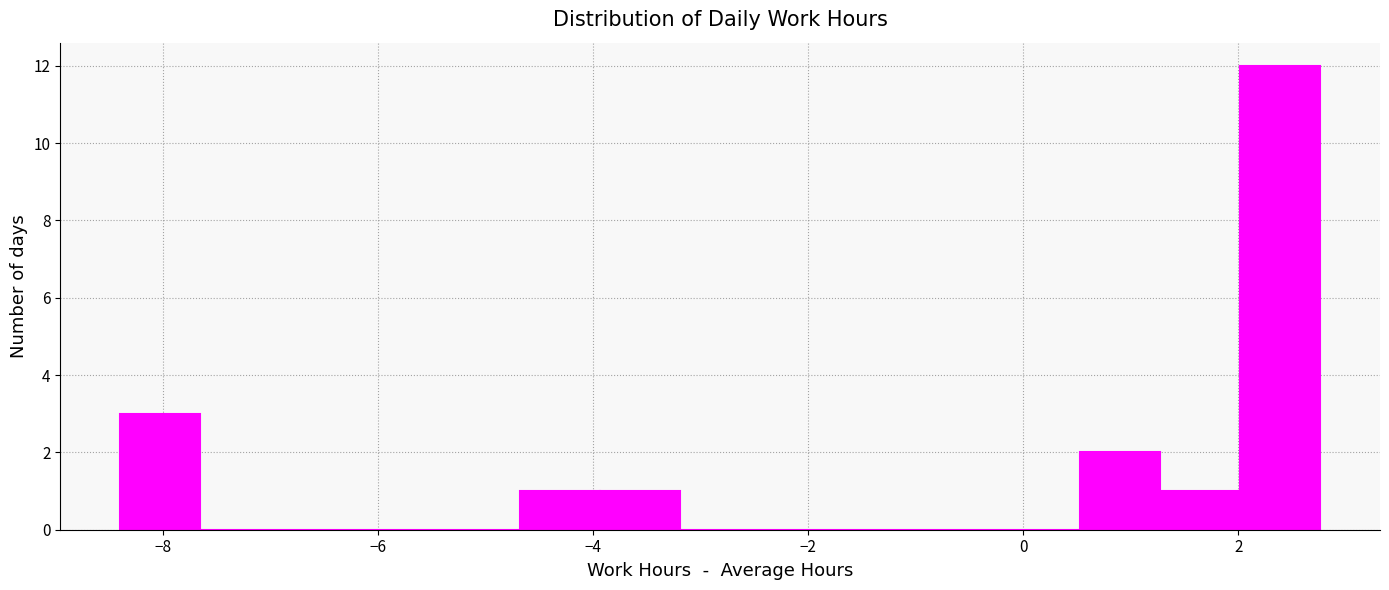

Around what value on the x-axis is the tallest bar? Give the approximate position of its centre, as read against the axis.

2.4